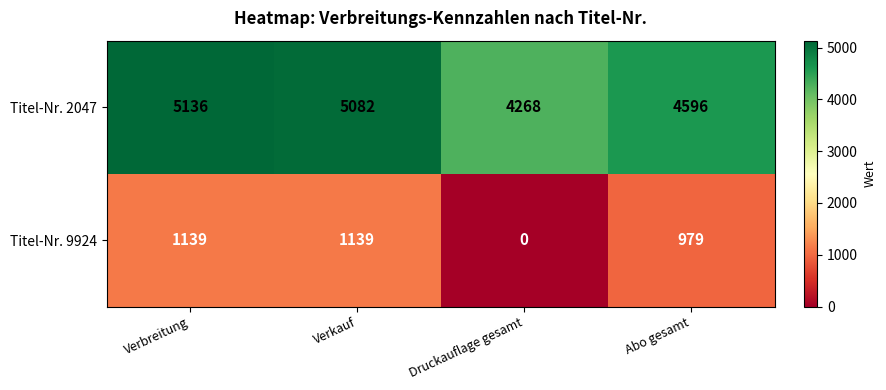

Reading left to right, transcribe all the data shown in this chart.

Titel-Nr. 2047: 5136	5082	4268	4596
Titel-Nr. 9924: 1139	1139	0	979